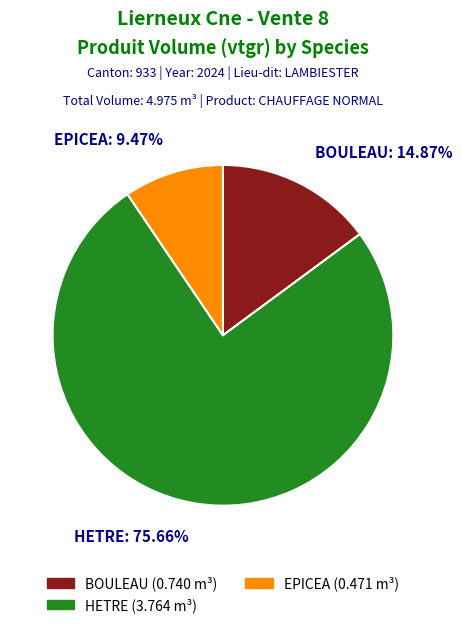

What percentage is the HETRE slice, to the nearest percent?

76%